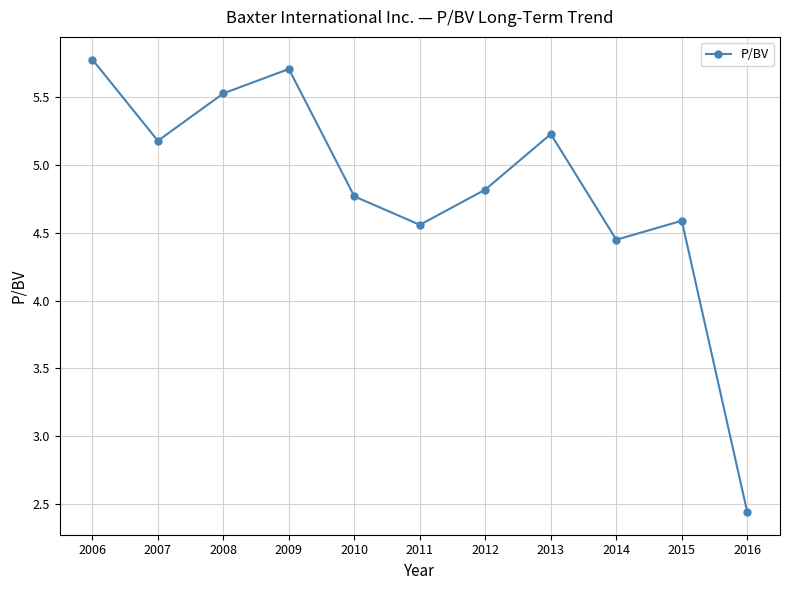

The value at 2007 is 7.7. True or false?

False